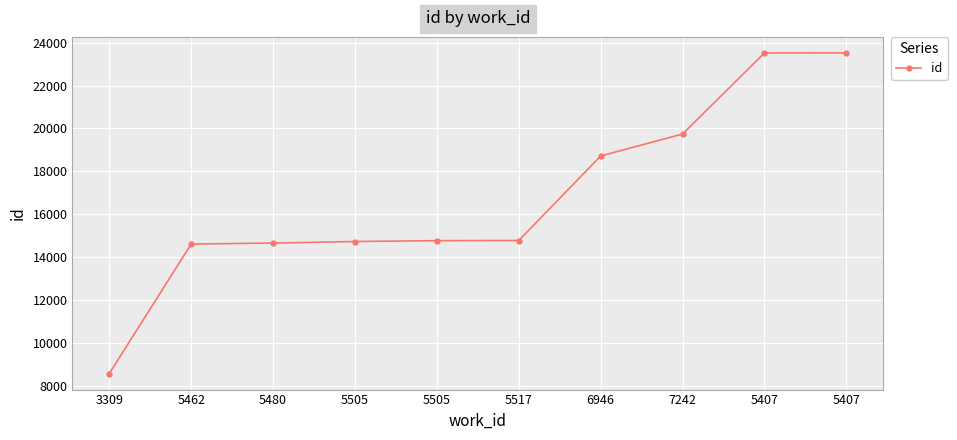

What is the change in value from 3309 to 5480?

+6084